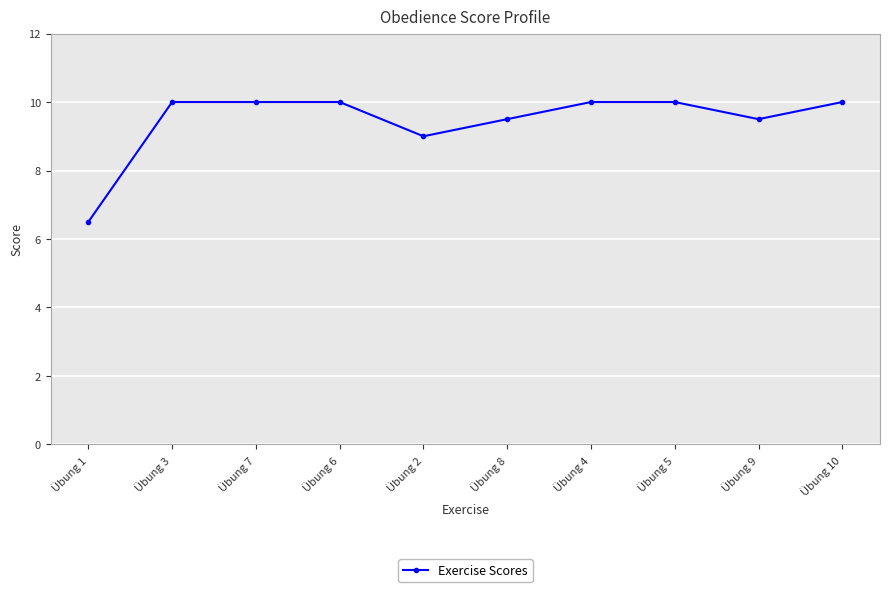

Reading left to right, extract all data points from this chart.

Übung 1=6.5	Übung 3=10.0	Übung 7=10.0	Übung 6=10.0	Übung 2=9.0	Übung 8=9.5	Übung 4=10.0	Übung 5=10.0	Übung 9=9.5	Übung 10=10.0